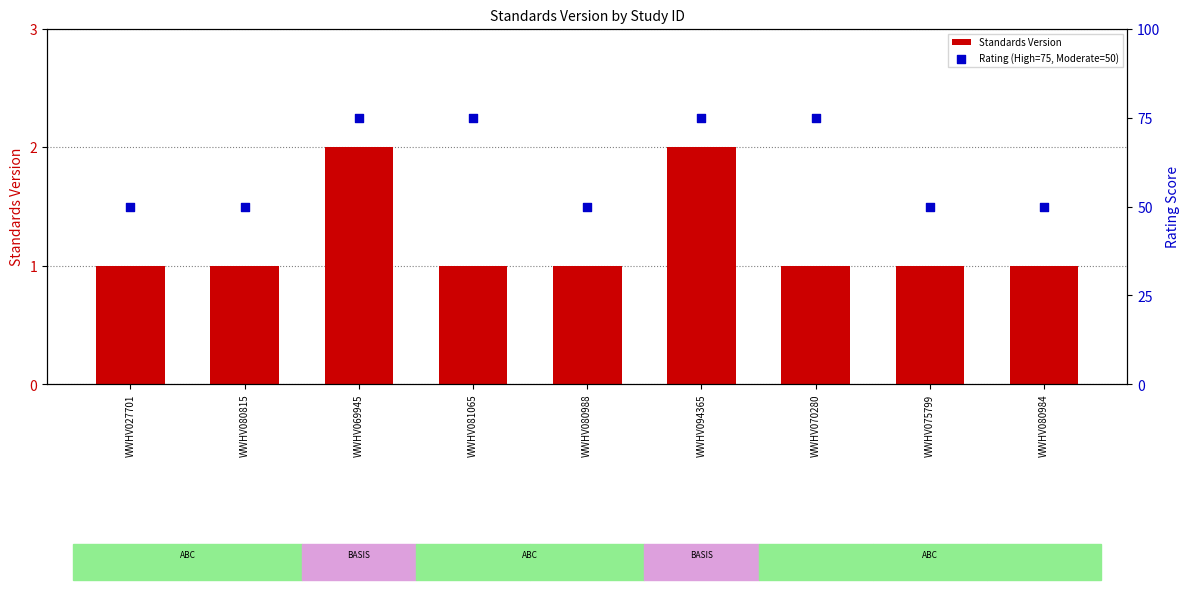

Which series reaches the maximum Y coordinate?

Rating (High=75, Moderate=50)